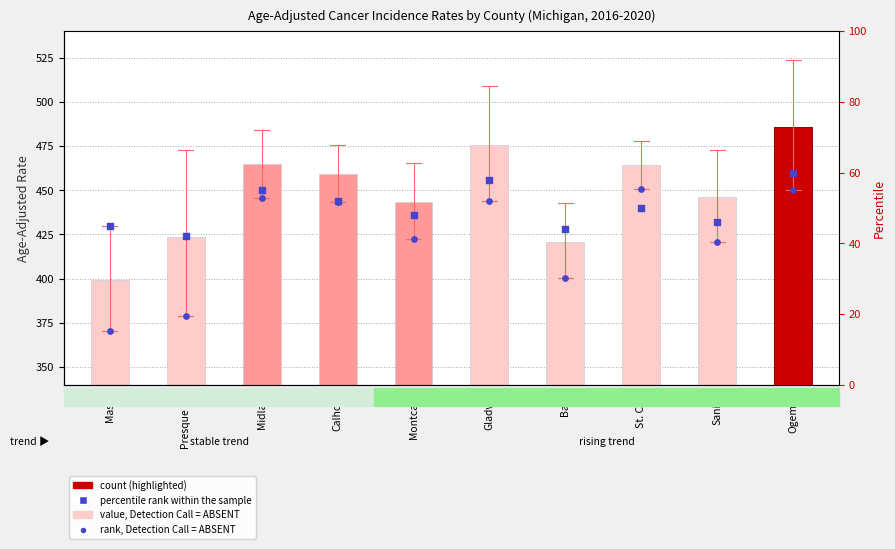

Which series contains the lowest Y value?

percentile rank within the sample